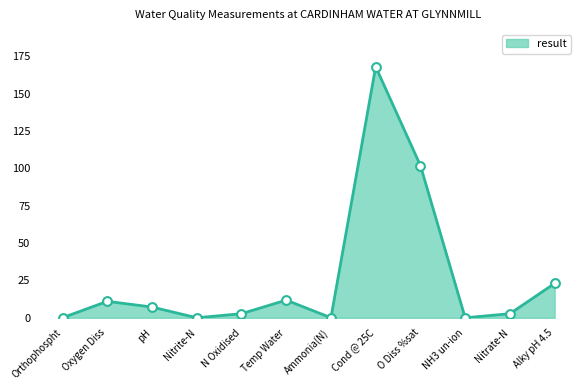

Which has a higher value, Cond @ 25C or NH3 un-ion?

Cond @ 25C